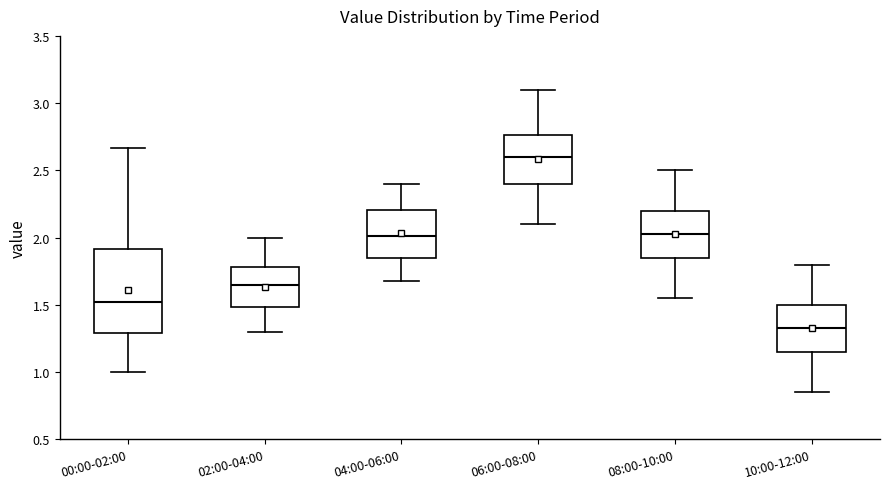

Which box has the highest median line?

06:00-08:00